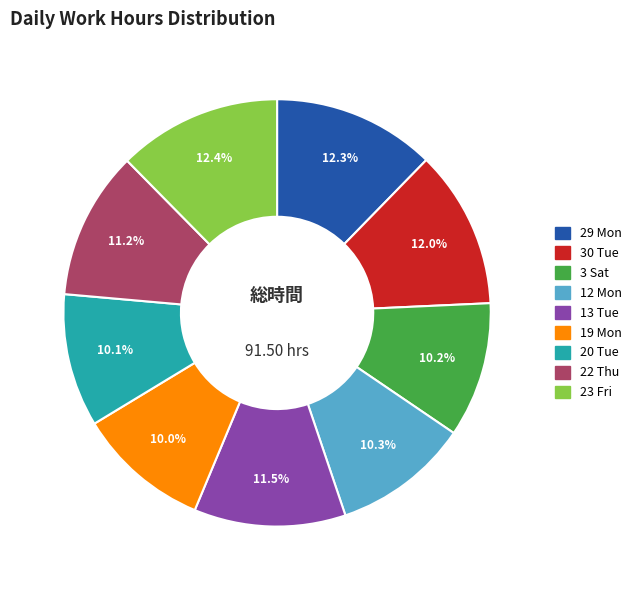

To the nearest percent, what is the difference between the 19 Mon and 23 Fri slice percentages?

2%